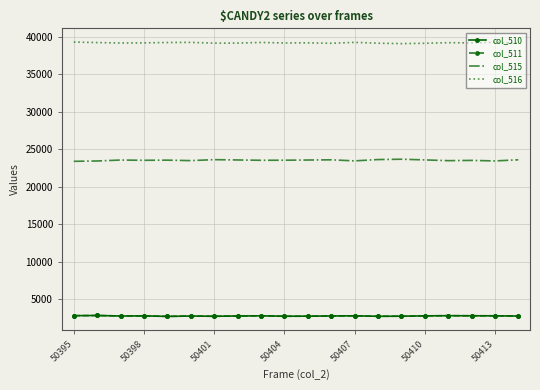

Which series has the largest total across all categories?

col_516